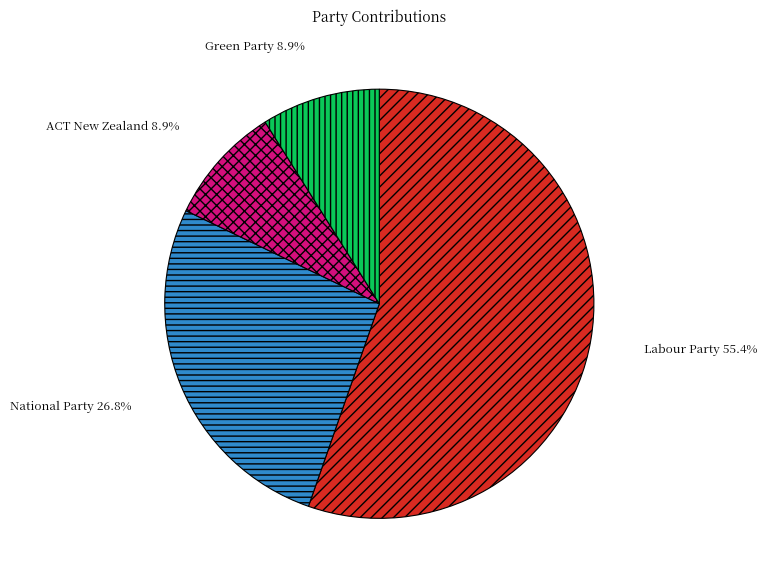

The Labour Party slice represents 55% of the pie. True or false?

True